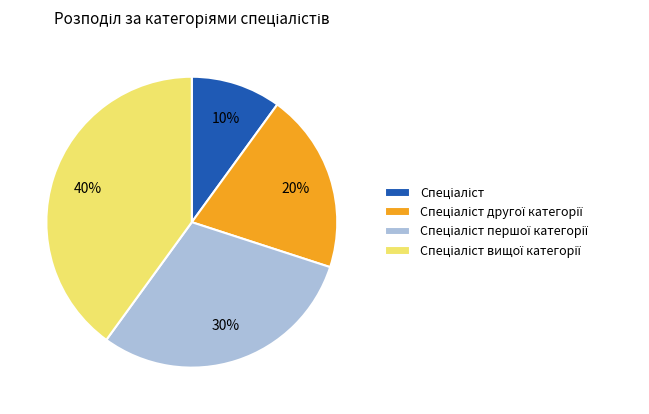

Does any single category account for the majority?

No